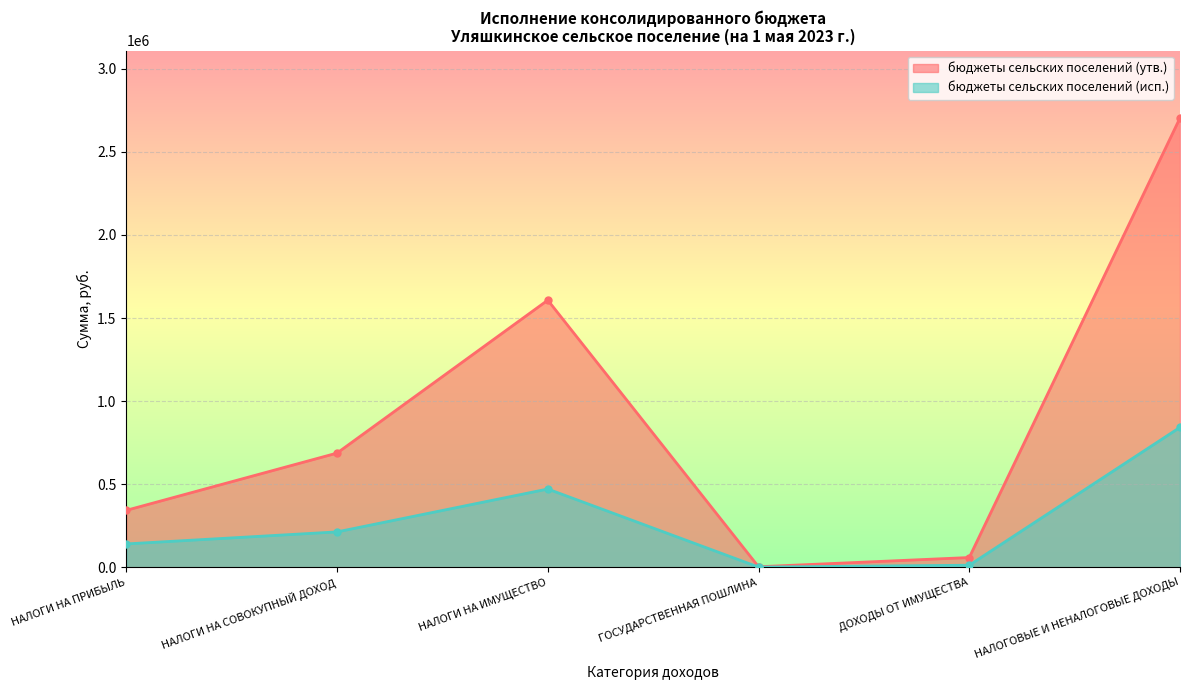

How many lines are shown in the chart?

2